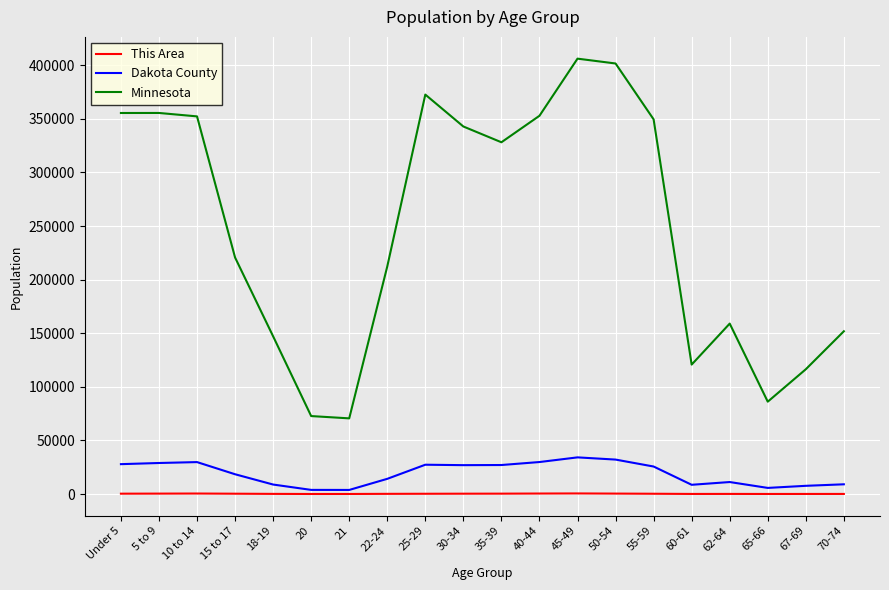

True or false: Minnesota and This Area intersect in this chart.

False